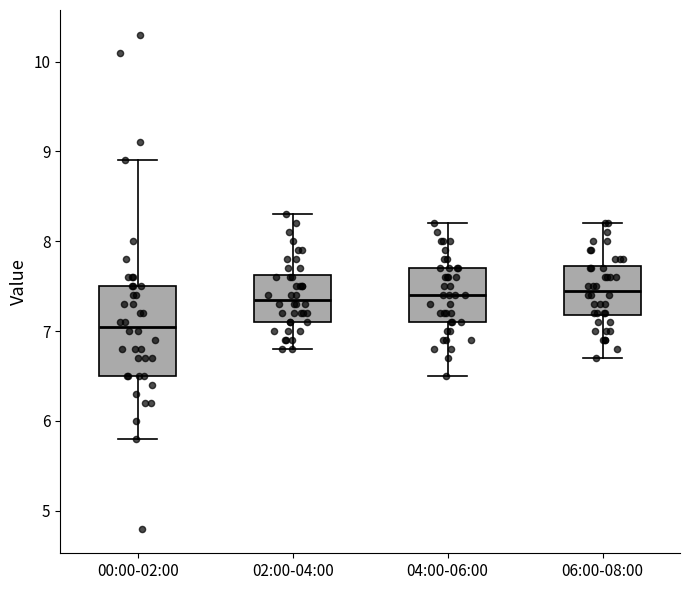

Which box is the tallest, from its lower edge to its upper edge?

00:00-02:00